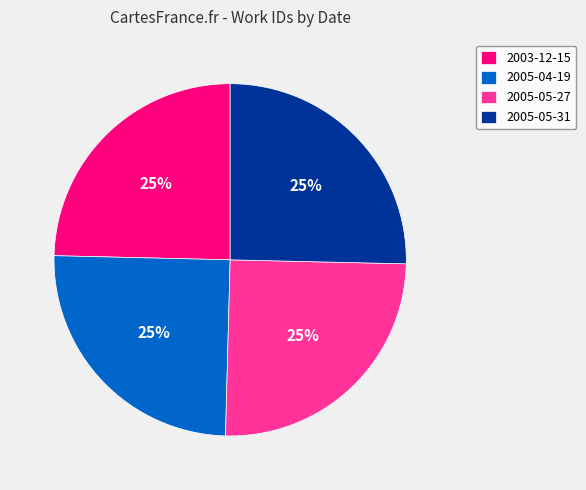

What is the ratio of the value at 2005-05-31 to the value at 2005-04-19?

1.0